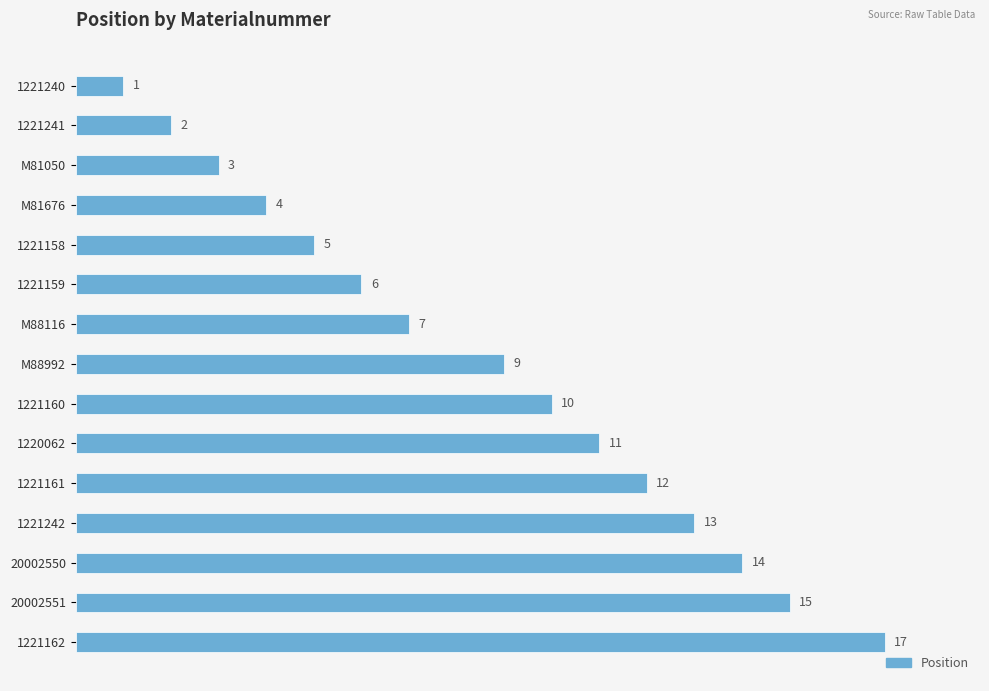

How many bars are there in total?

15